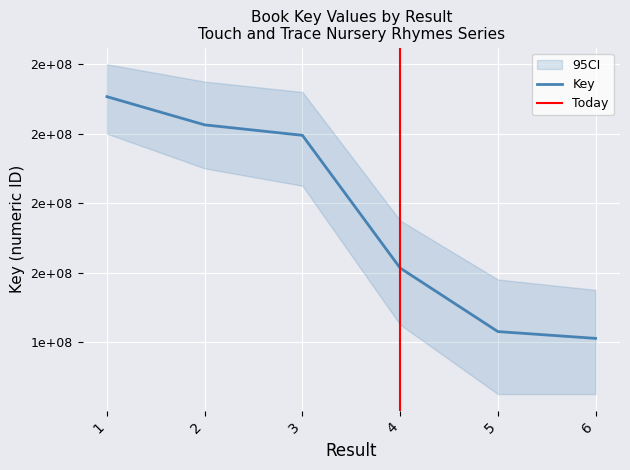

What is the sum of the values at 6 and 4?

302338452